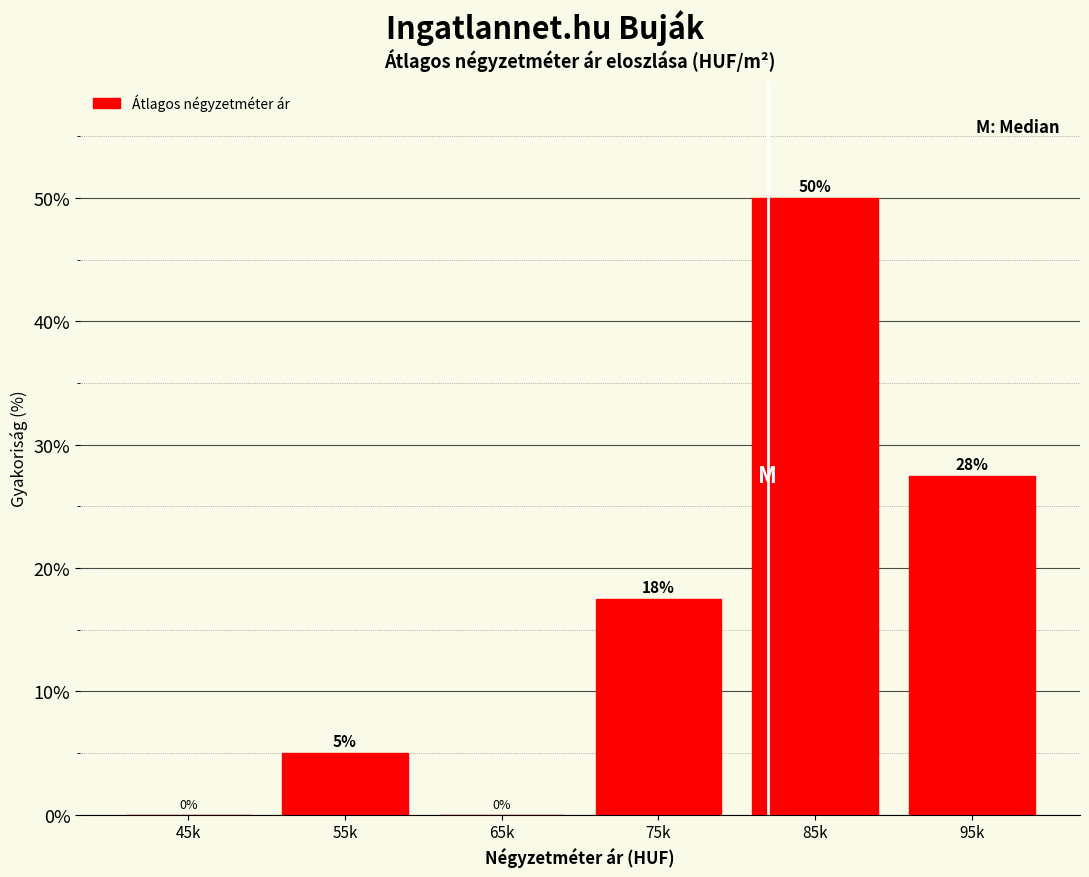

The chart shows a value of 69.0 at 85k. True or false?

False